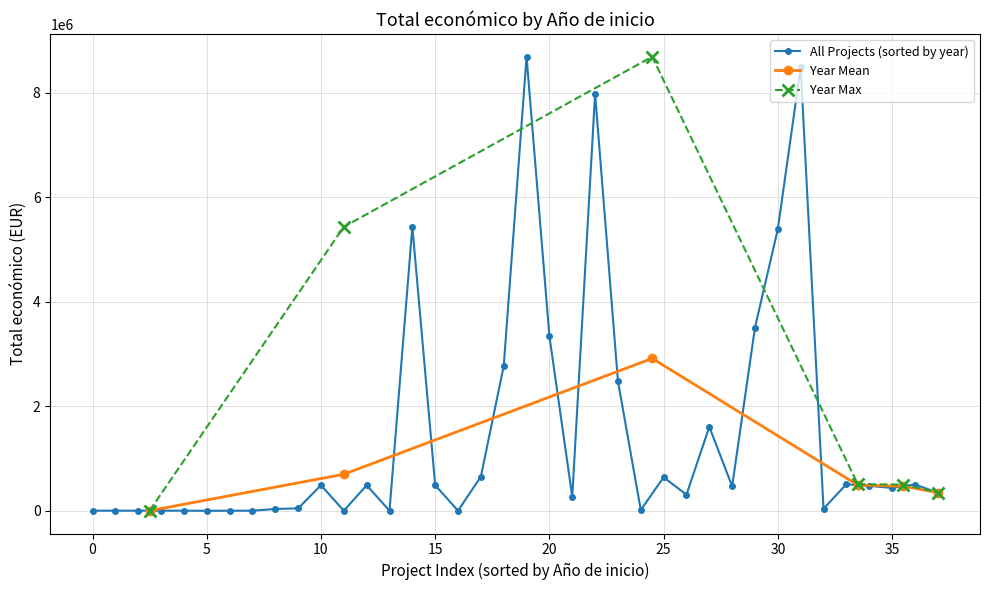

List the labels in order of Min Total económico value, largest first.

19, 31, 22, 14, 30, 29, 20, 18, 23, 27, 17, 25, 33, 37, 10, 15, 12, 34, 28, 36, 35, 26, 21, 9, 32, 8, 24, 2, 3, 4, 0, 1, 6, 7, 11, 13, 16, 5